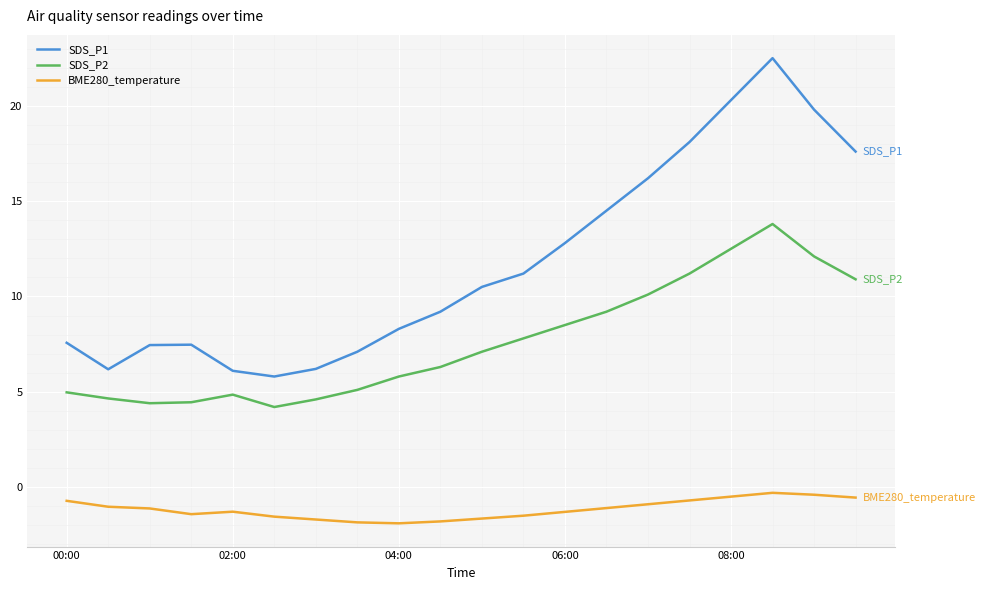

In BME280_temperature, how many points are higher than both neighbors (excluding endpoints)?

2